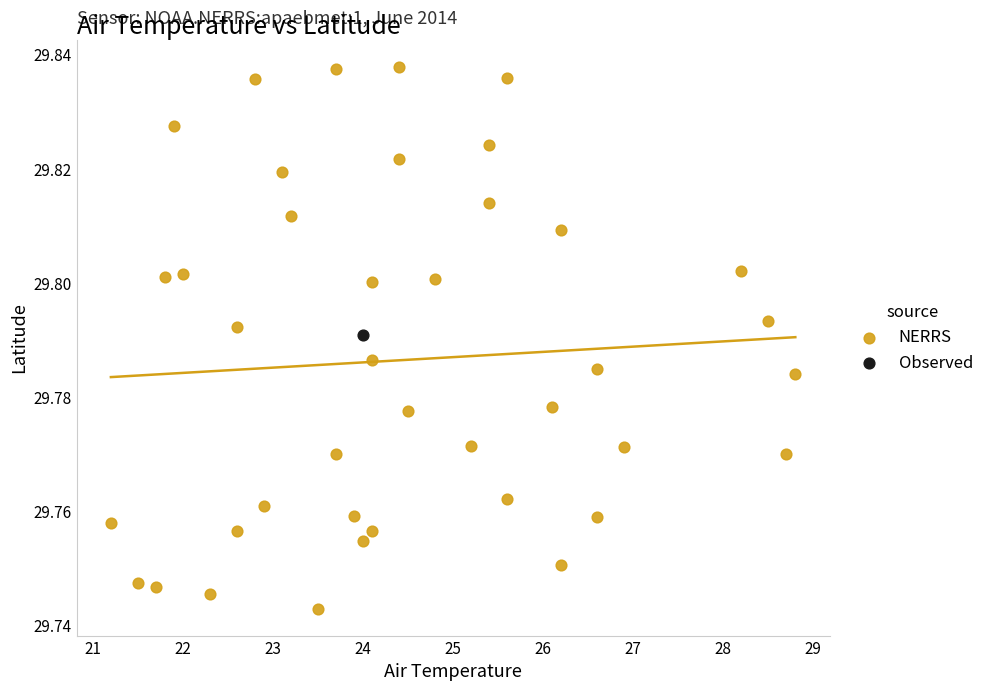

What are all the series names shown in the legend?

NERRS, Observed